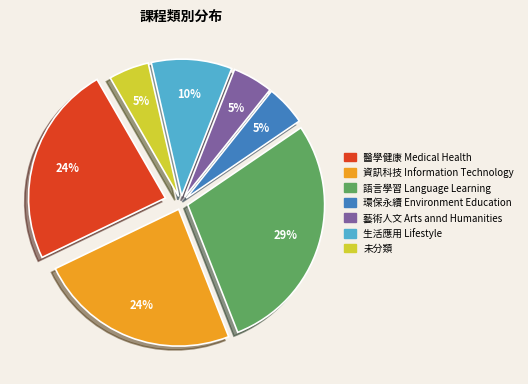

Which category has the biggest portion of the pie?

語言學習 Language Learning